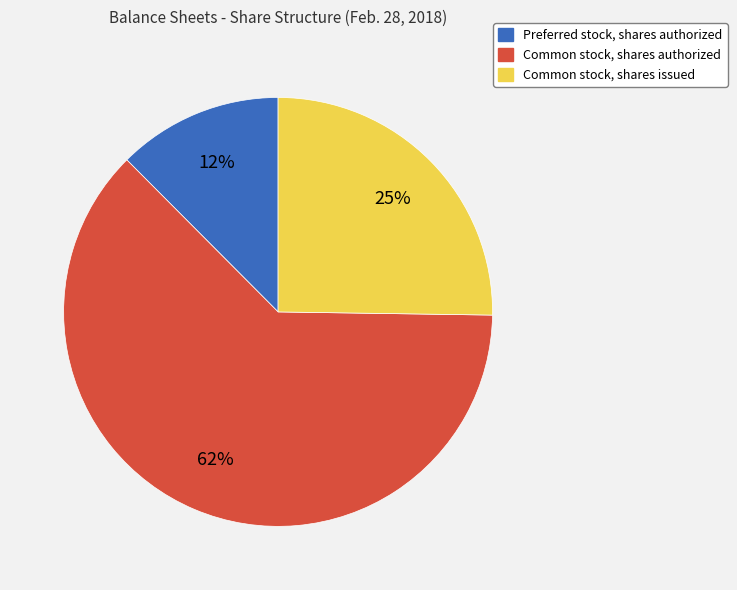

To the nearest percent, what portion does Common stock, shares issued represent?

25%